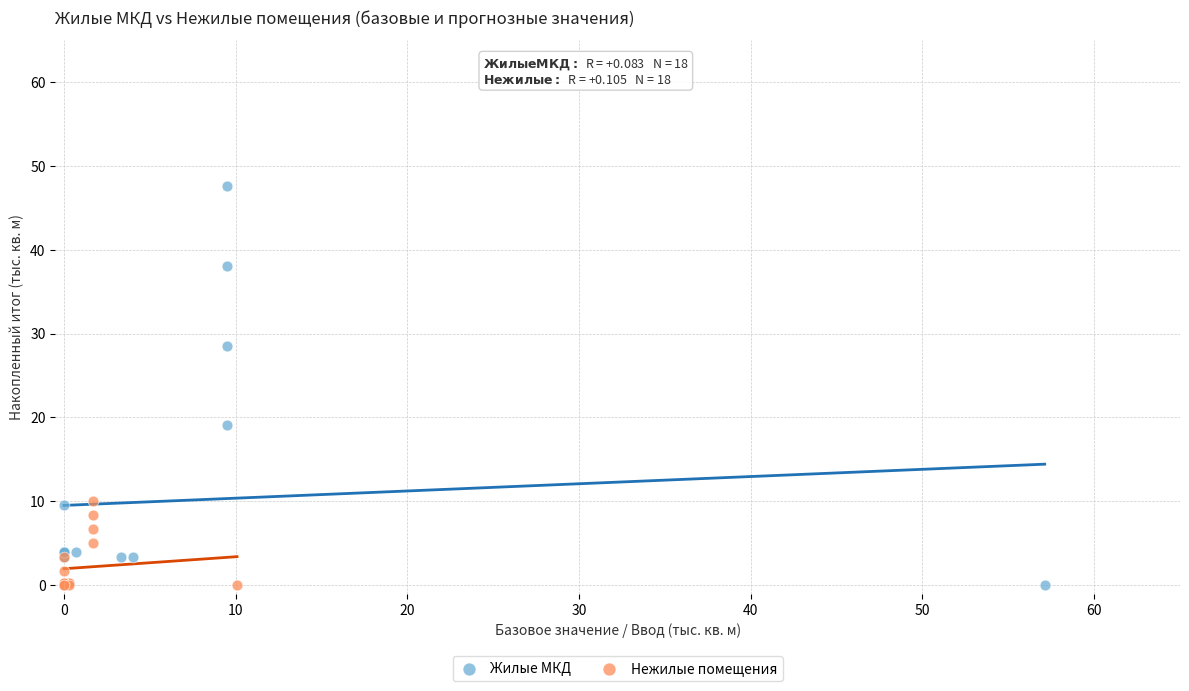

Which series has the largest Y range (max minus min)?

Жилые МКД